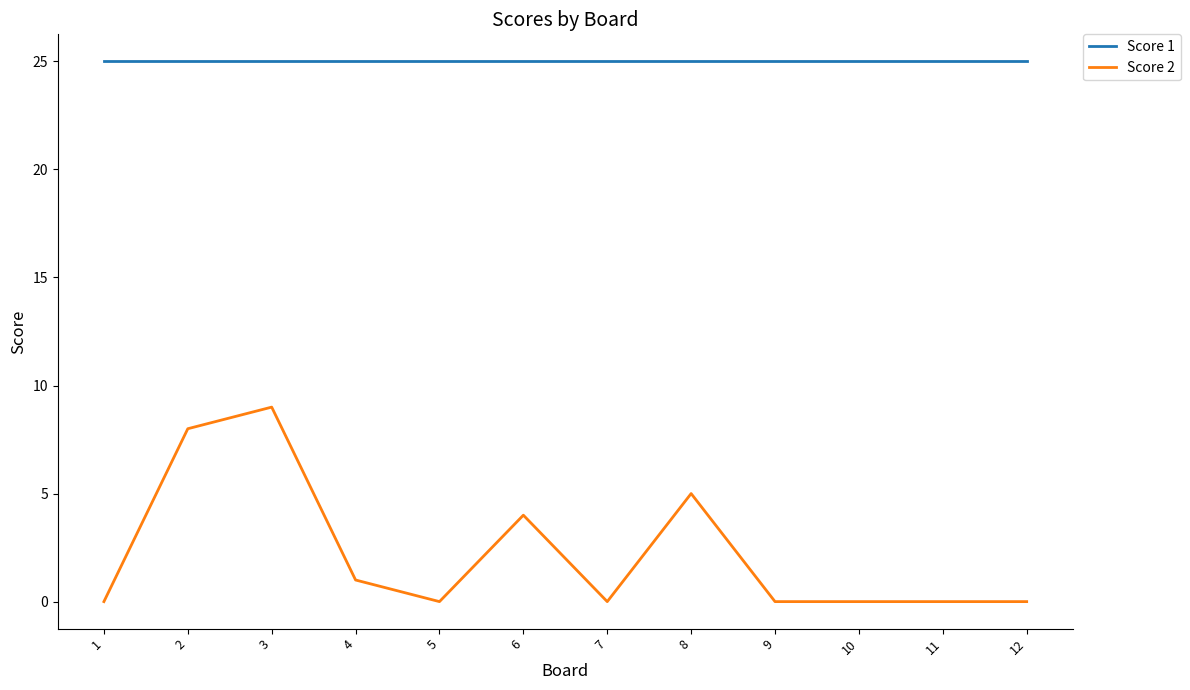

True or false: Score 1 and Score 2 intersect in this chart.

False